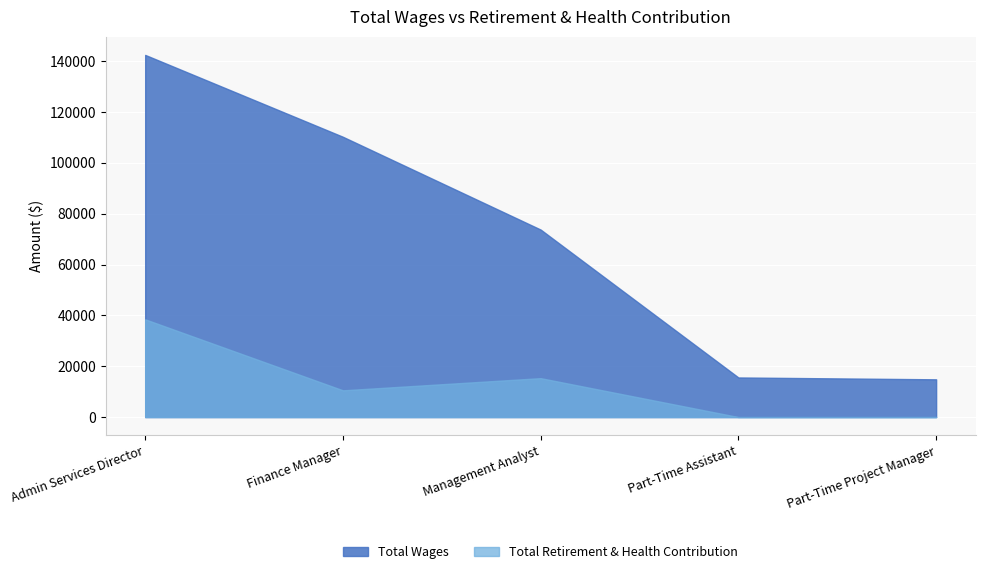

Rank the series by their average value, from lowest to highest.

Total Retirement & Health Contribution, Total Wages